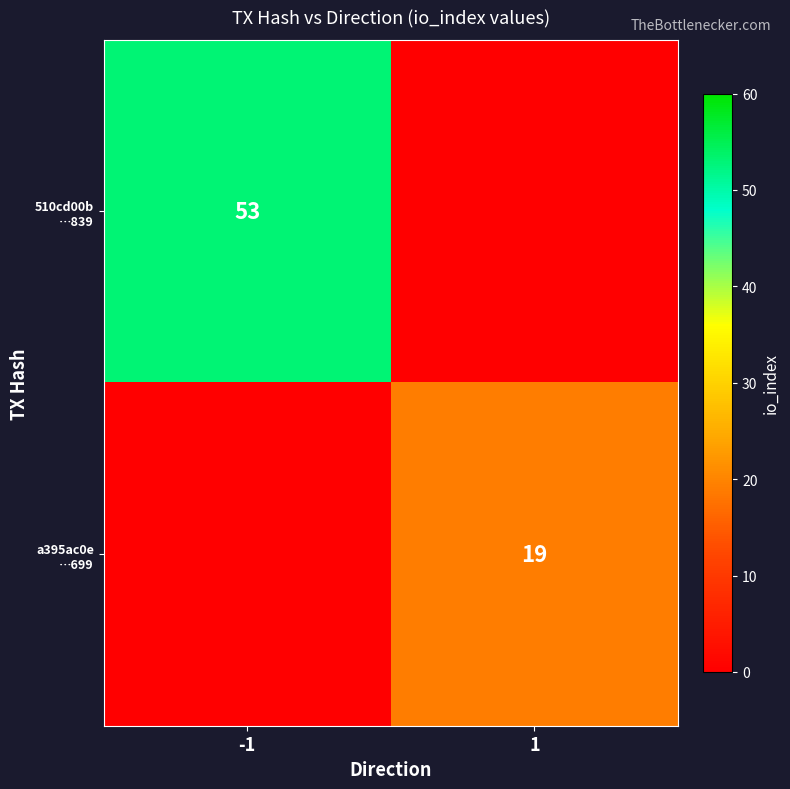

Rank the series at -1 from lowest to highest value.

a395ac0e …699, 510cd00b …839